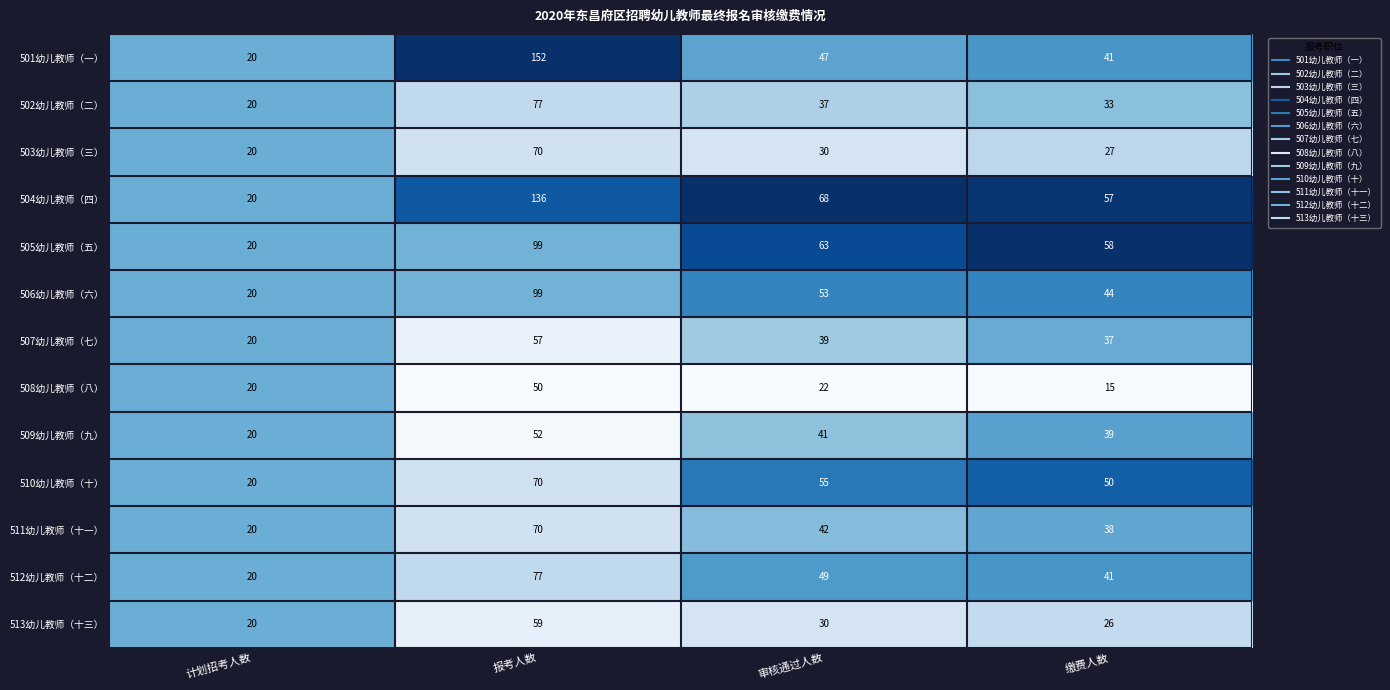

The 501幼儿教师（一） series shows 20 at 计划招考人数. True or false?

True